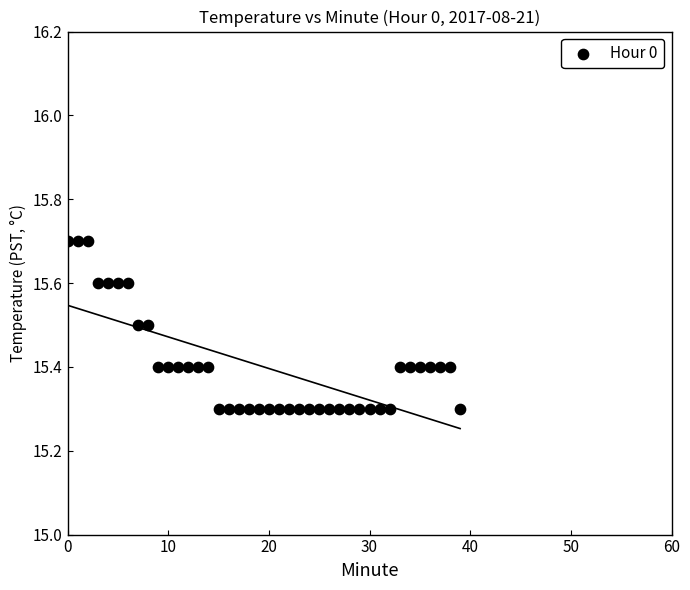

What is the range of Y values (max minus min)?

0.4